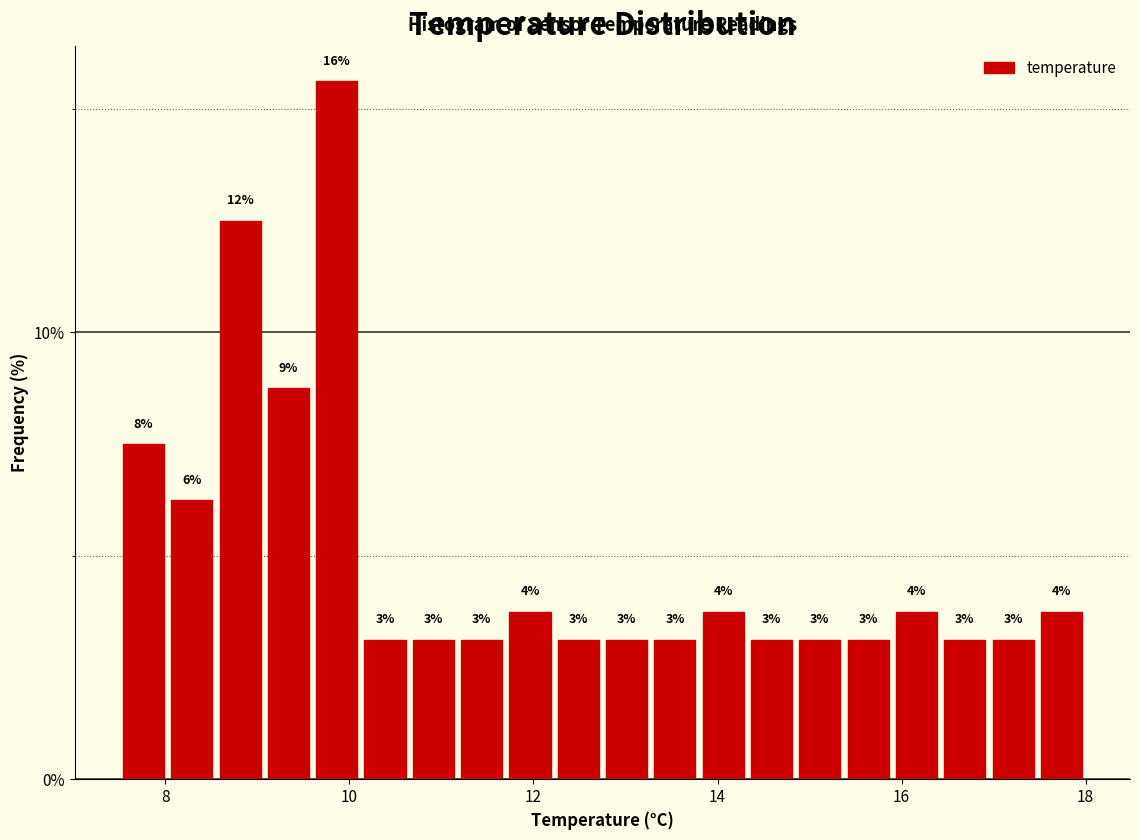

Around what value on the x-axis is the tallest bar? Give the approximate position of its centre, as read against the axis.

9.8